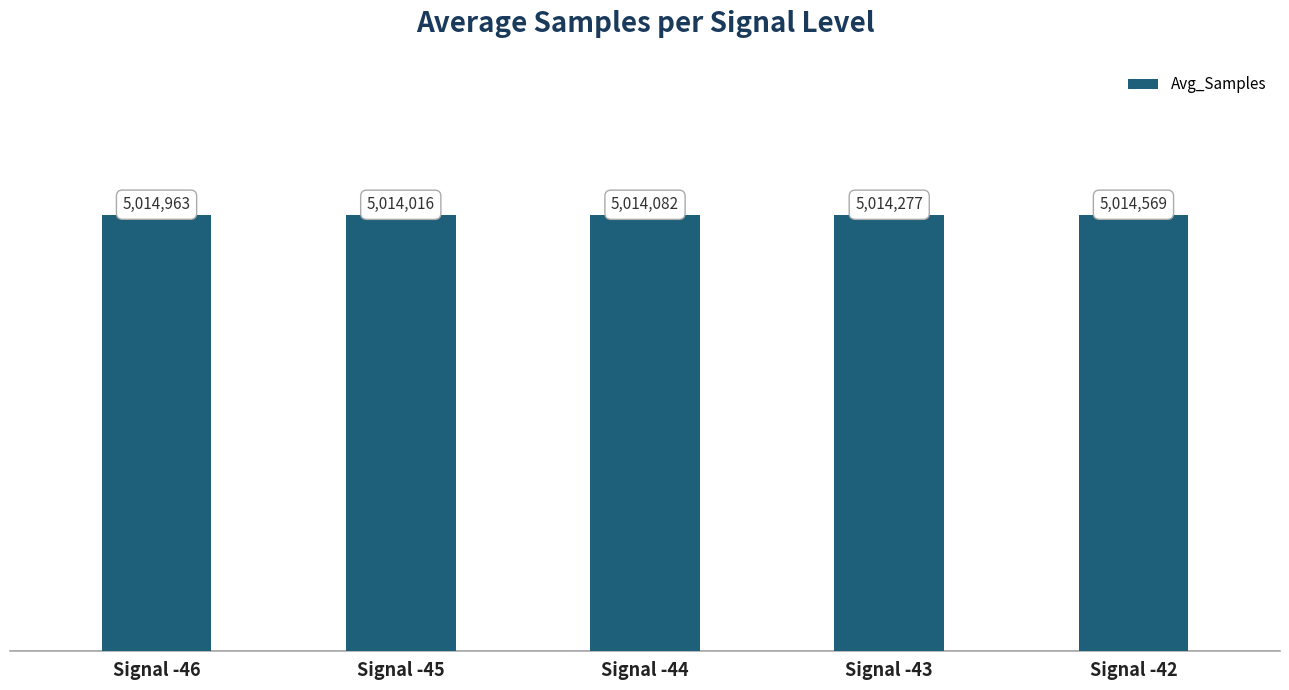

Are the bars horizontal?

No